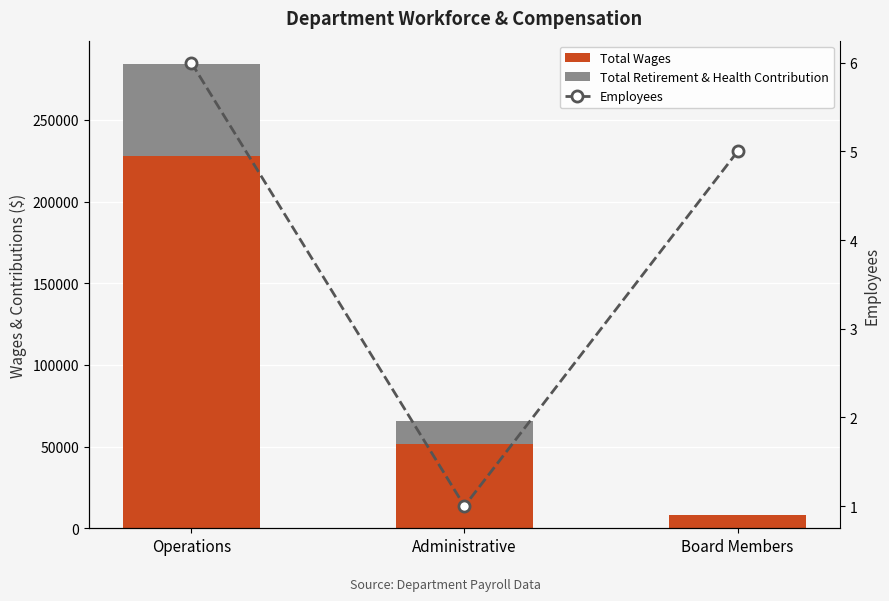

Count the number of categories in the chart.

3